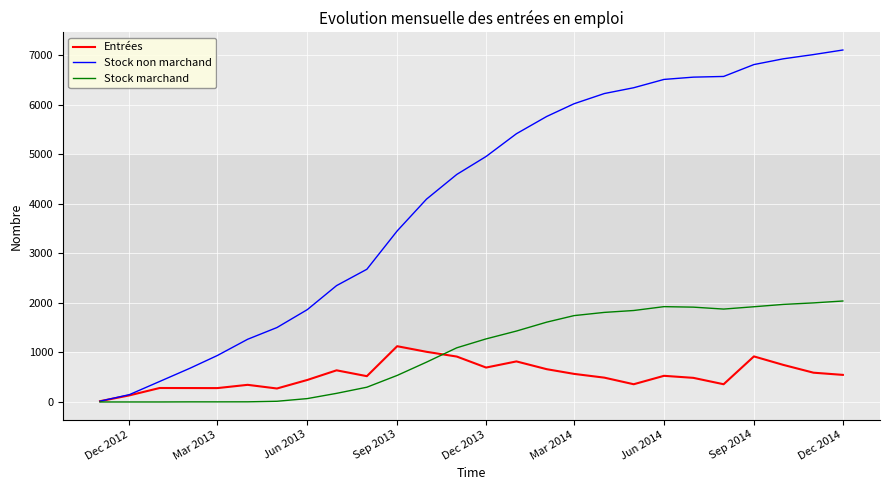

What are all the series names shown in the legend?

Entrées, Stock non marchand, Stock marchand